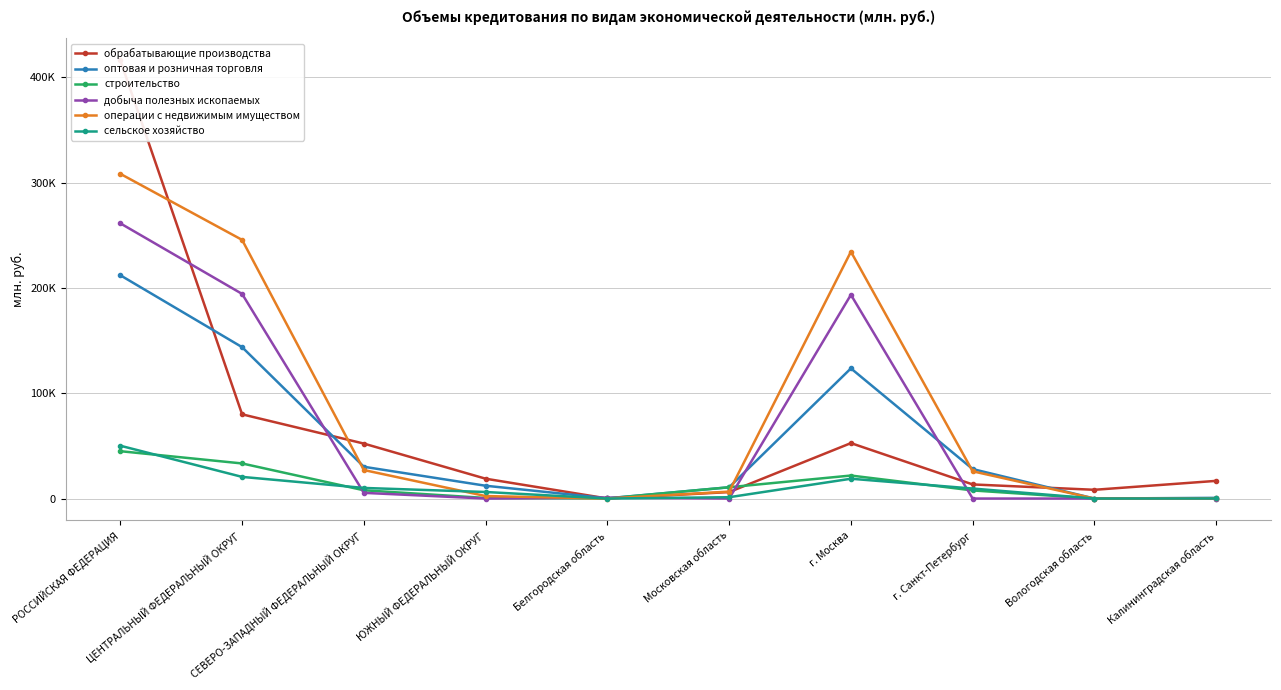

How many series are shown in this chart?

6